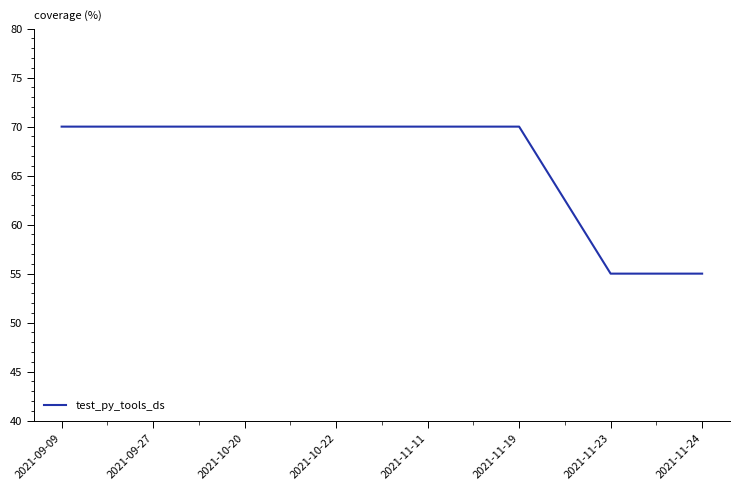

Approximately how many times larger is the value at 2021-09-27 compared to 2021-11-24?

1.3